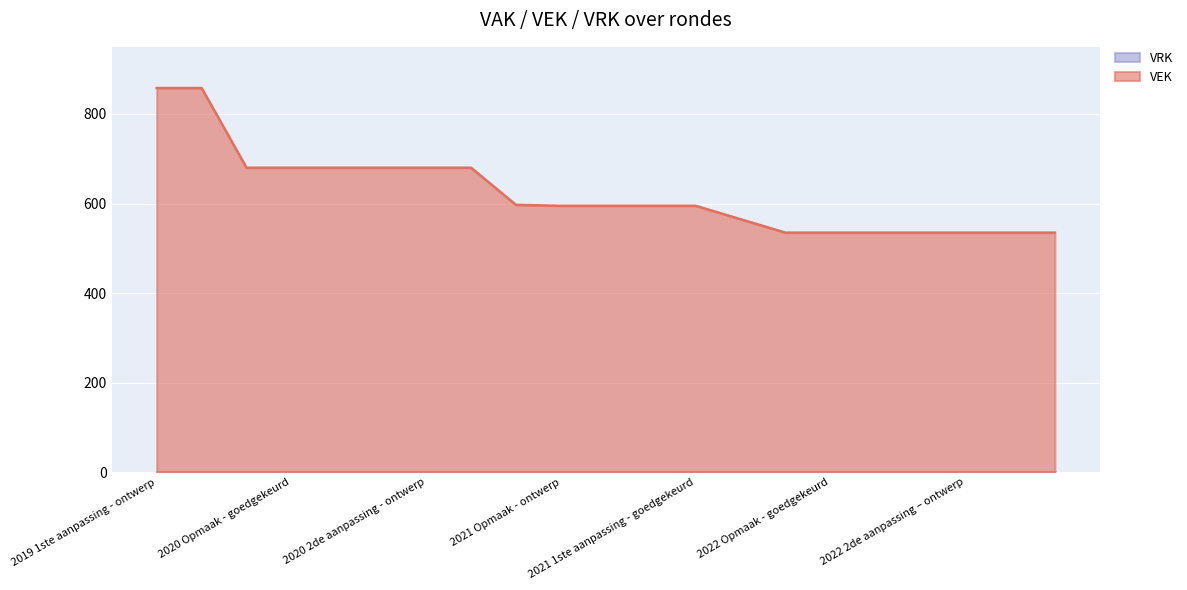

Approximately how many times larger is the value at 2019 1ste aanpassing - ontwerp compared to 2022 Opmaak - ontwerp?

1.6